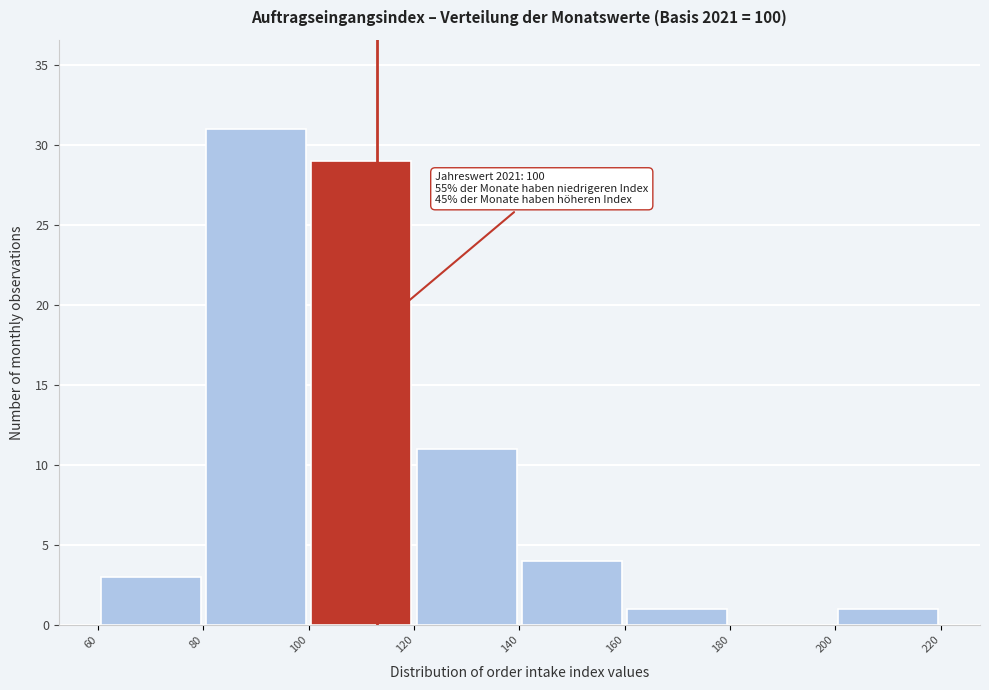

Over which range of the x-axis is the bar tallest?

80 to 100